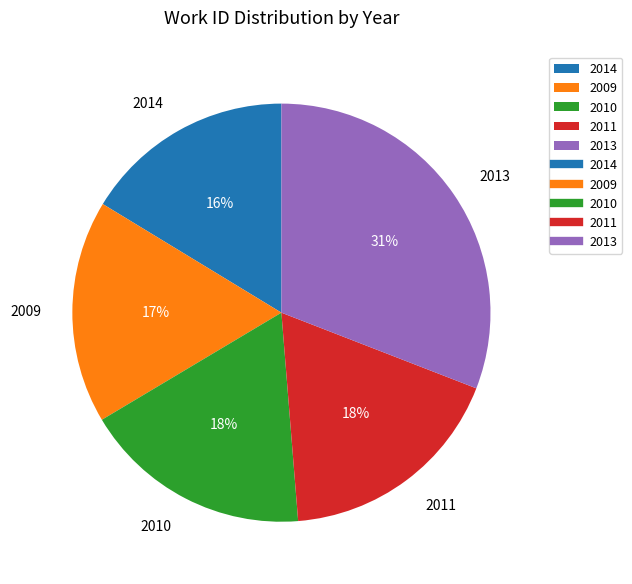

How many slices are in this pie chart?

5